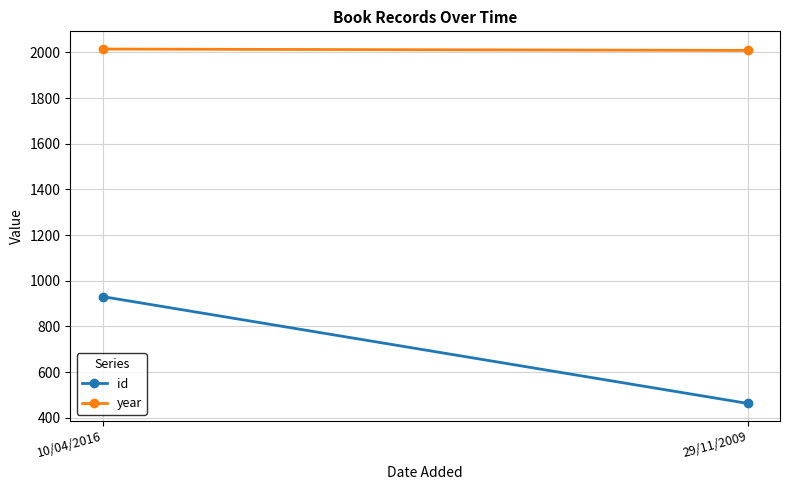

Which series has the largest range (max minus min)?

id